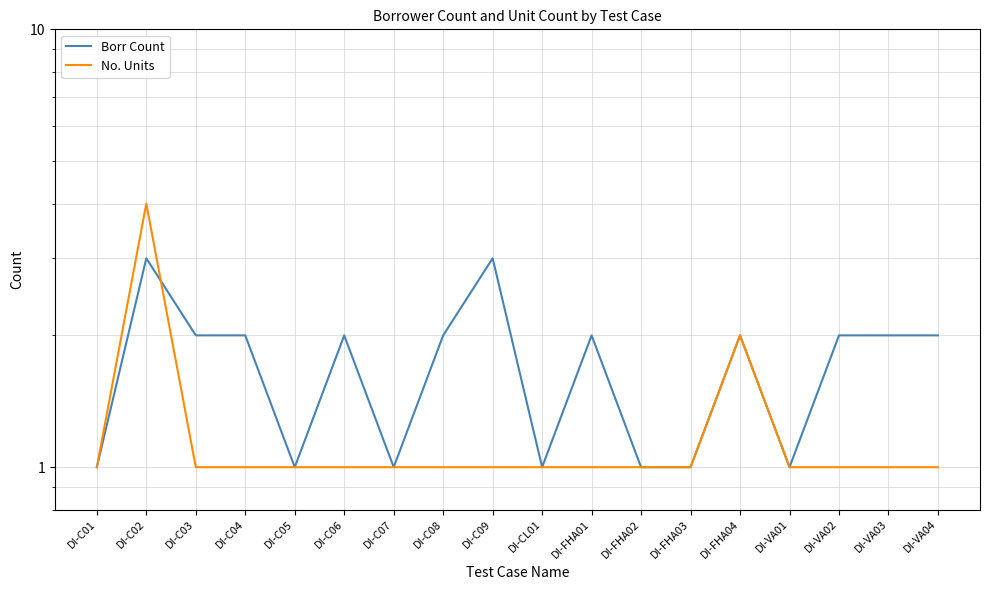

Is it true that Borr Count equals 2 at DI-C08?

True